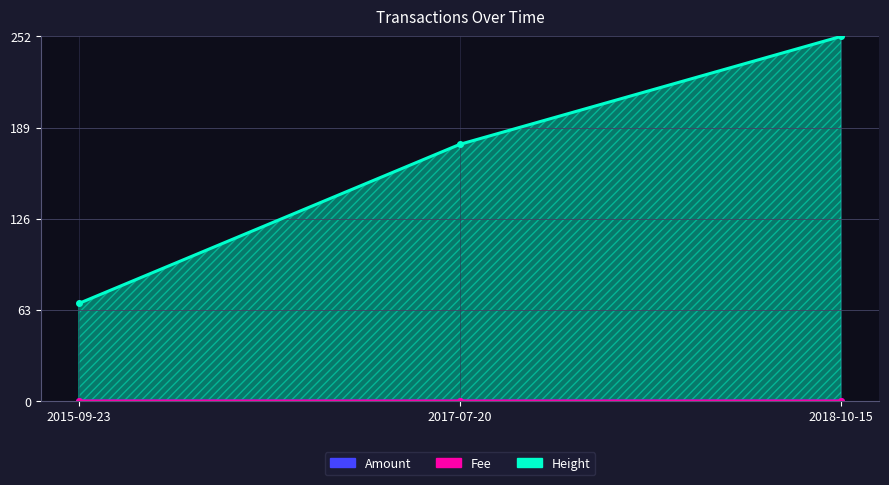

What position from the right is 2015-09-23?

3